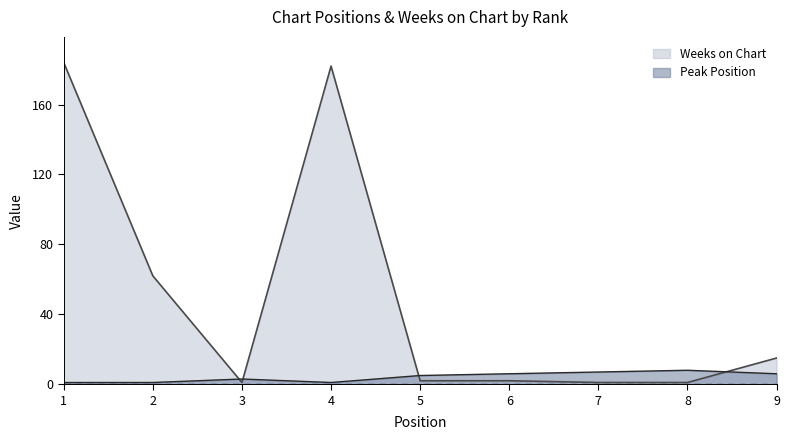

What is the difference between the maximum and minimum values in the Weeks on Chart series?

183